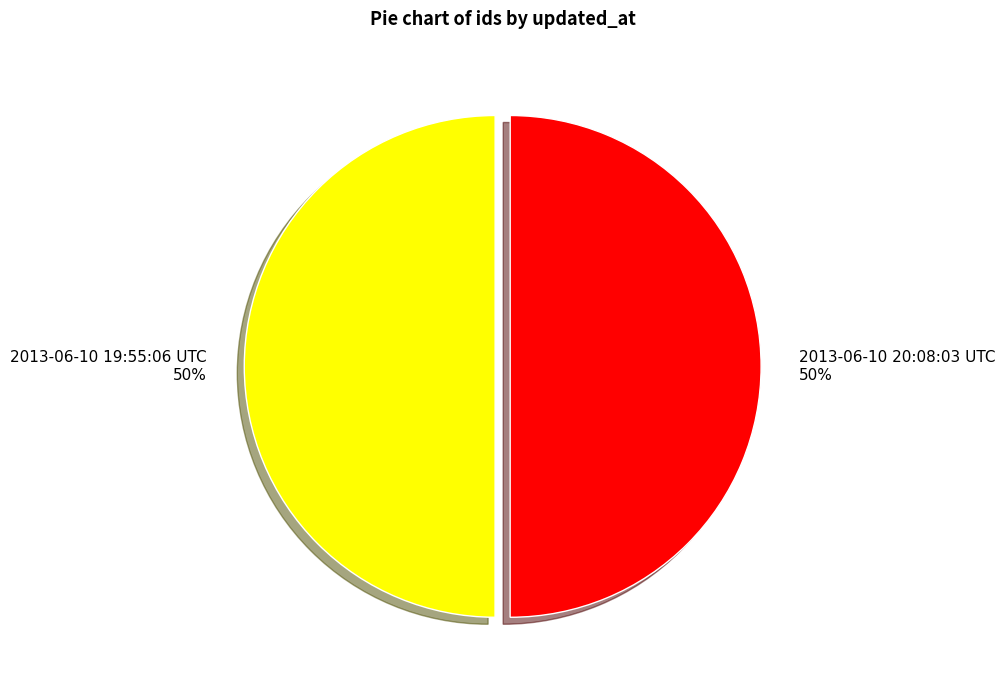

What percentage is the 2013-06-10 19:55:06 UTC slice, to the nearest percent?

50%